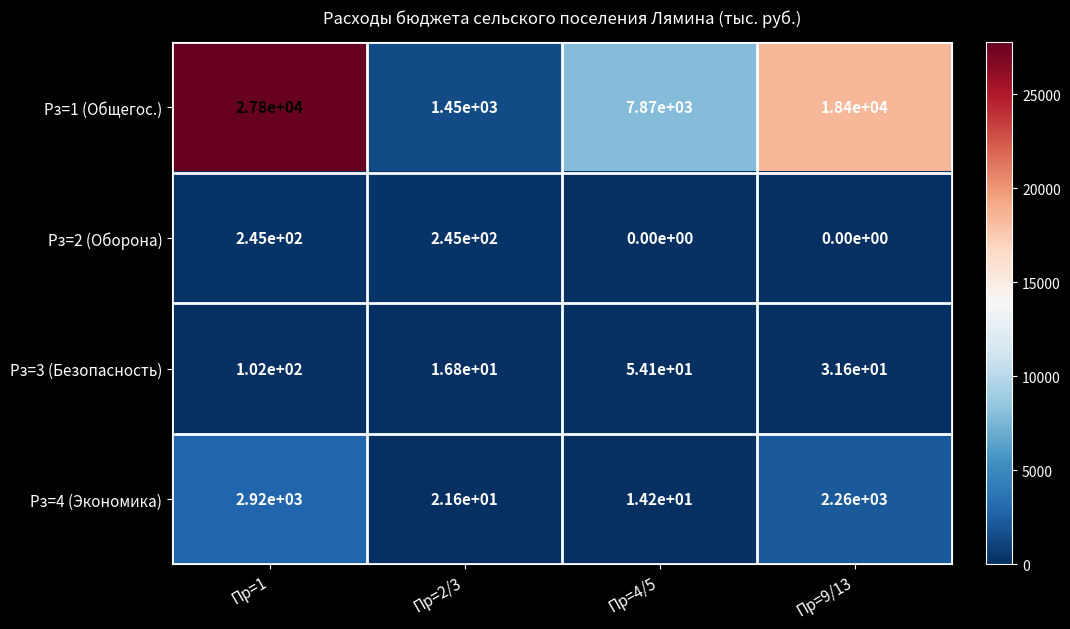

What is the difference between the maximum and minimum values in the Рз=2 (Оборона) series?

245.0